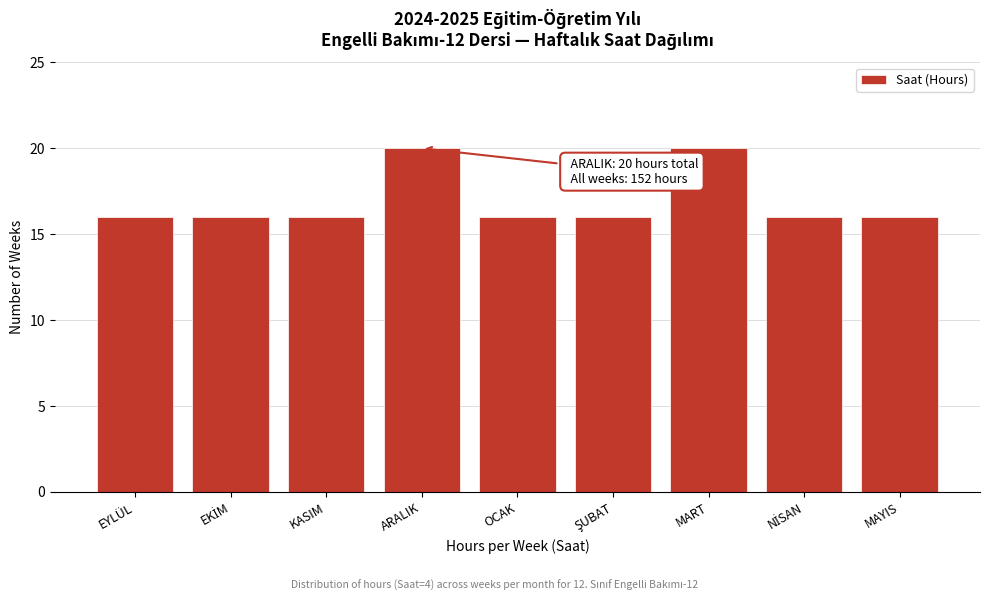

Reading right to left, extract all data points from this chart.

16	16	20	16	16	20	16	16	16